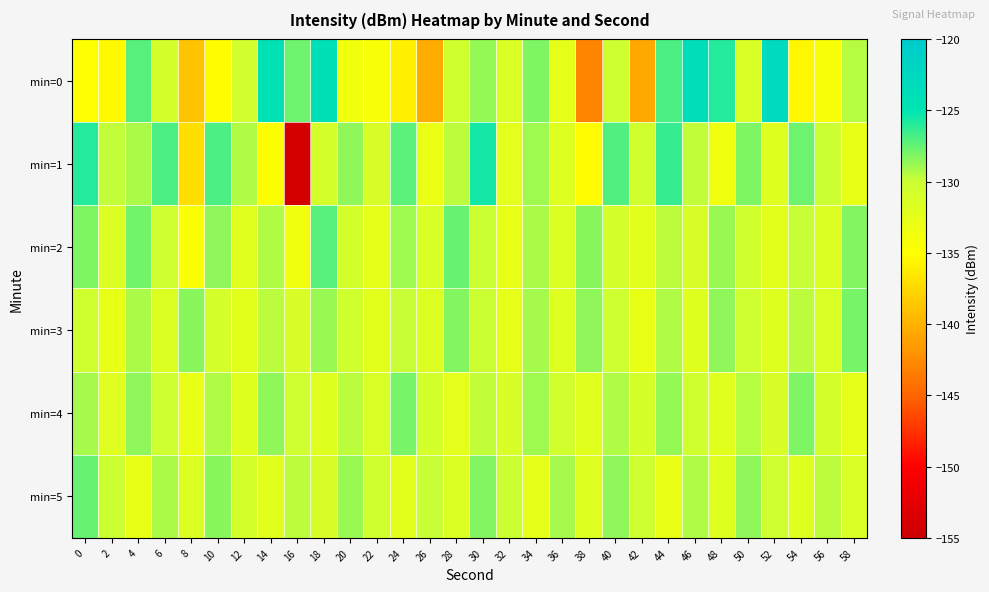

What is the spread (max minus min) of values at 26?

10.5